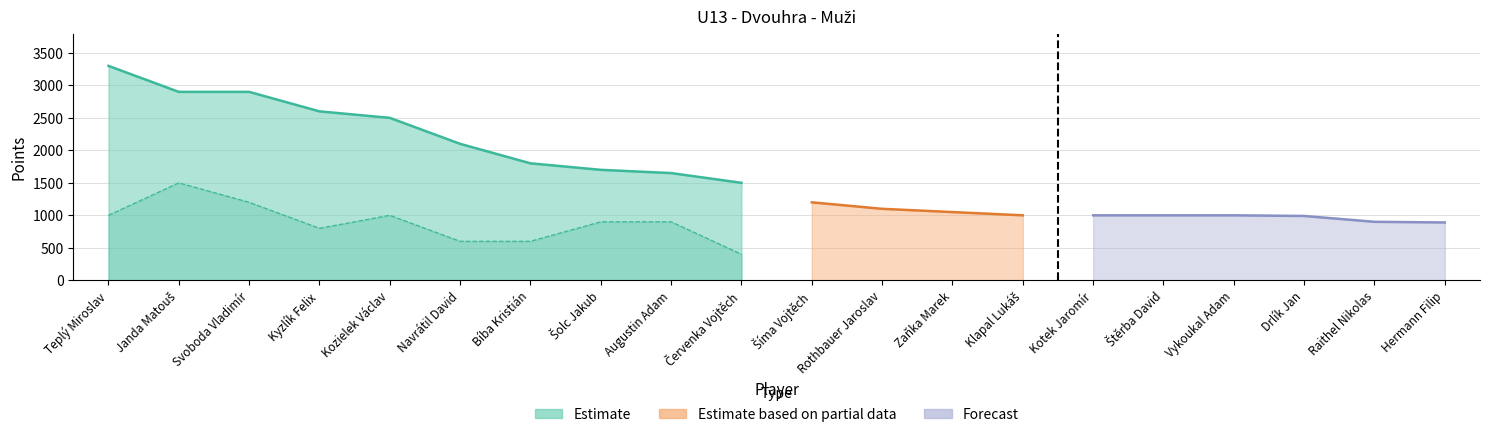

Does the chart display data point markers on the line(s)?

No